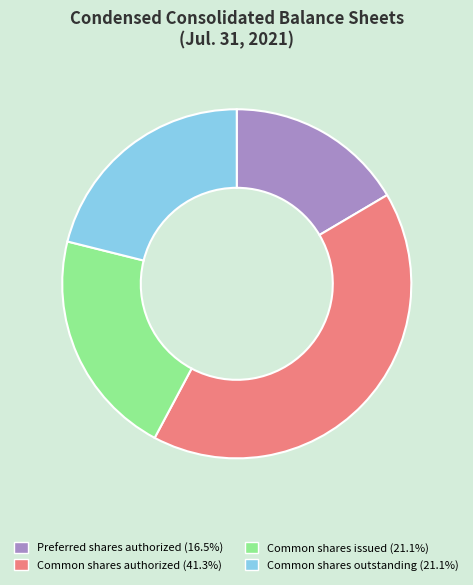

Is there any slice that represents more than half of the pie?

No